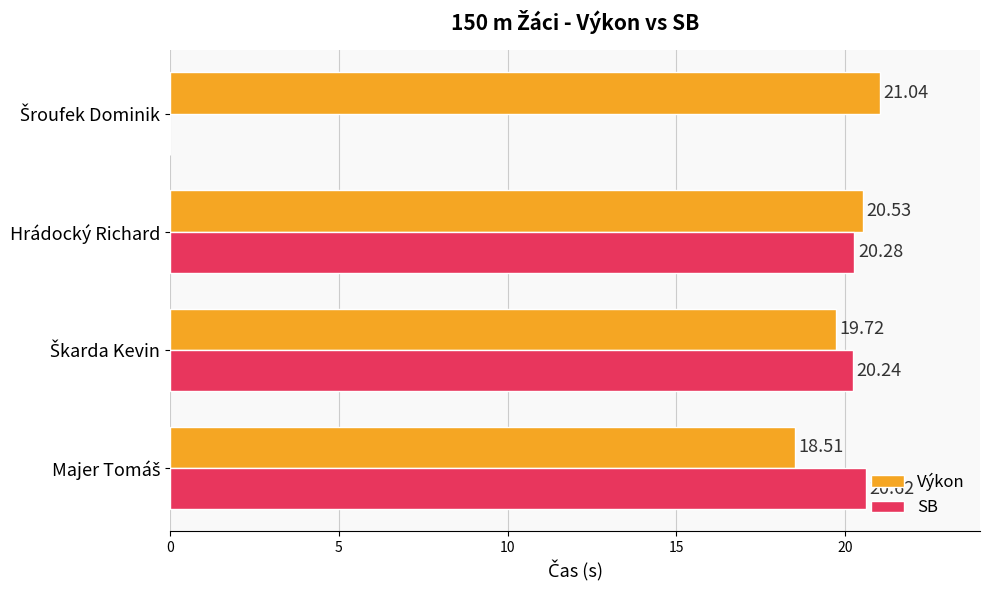

What is the sum of all Výkon values?

79.8